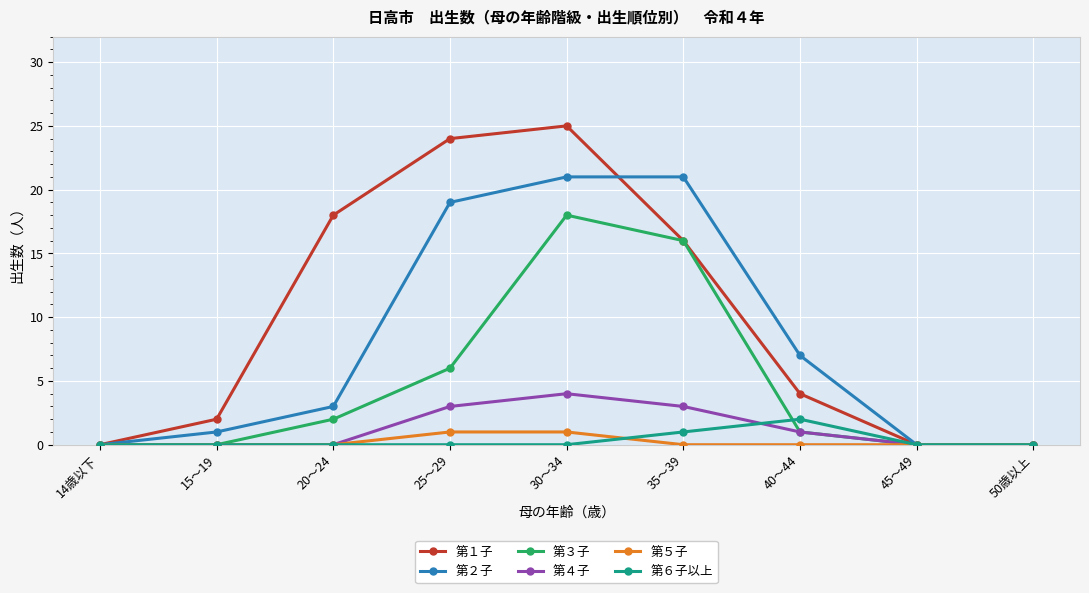

Which series changed the most between 40～44 and 50歳以上?

第２子